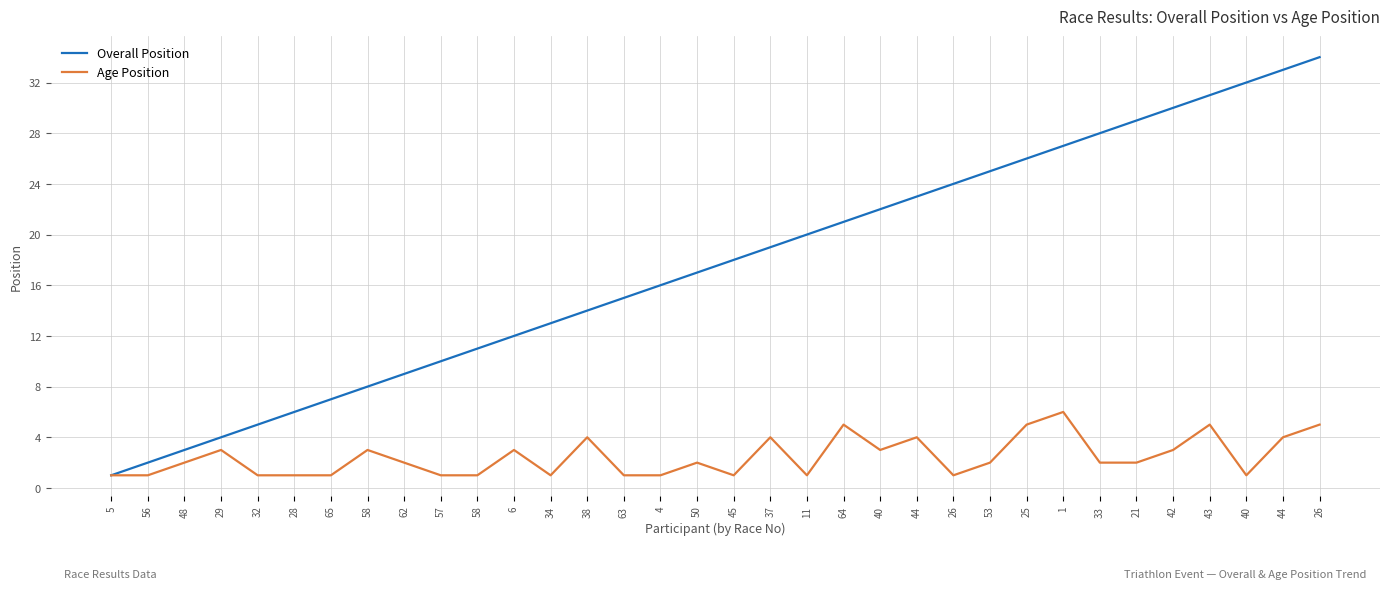

What is the sum of the Age Position values at 43 and 40?

6